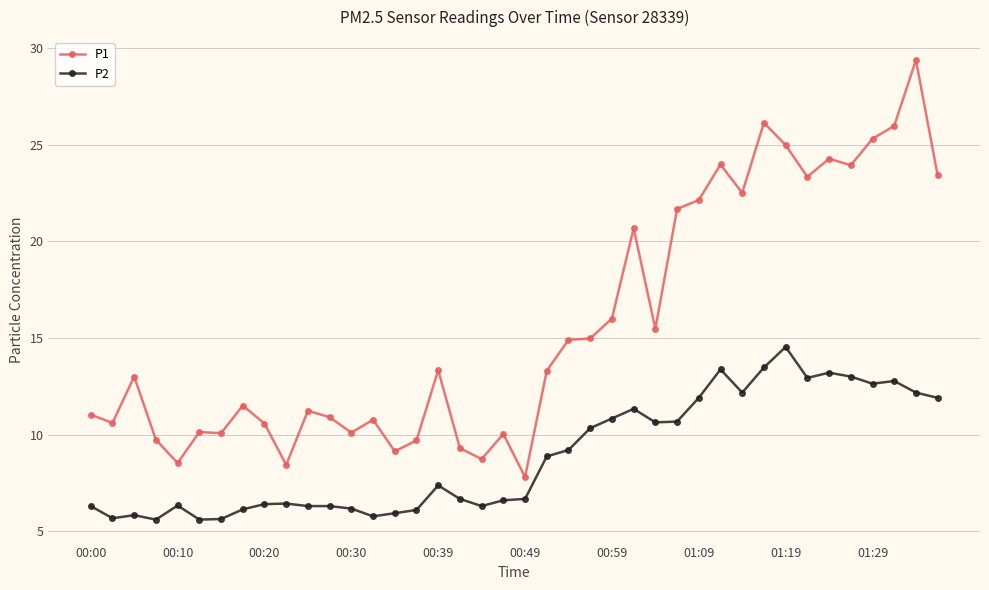

Which series has the widest spread of values?

P1